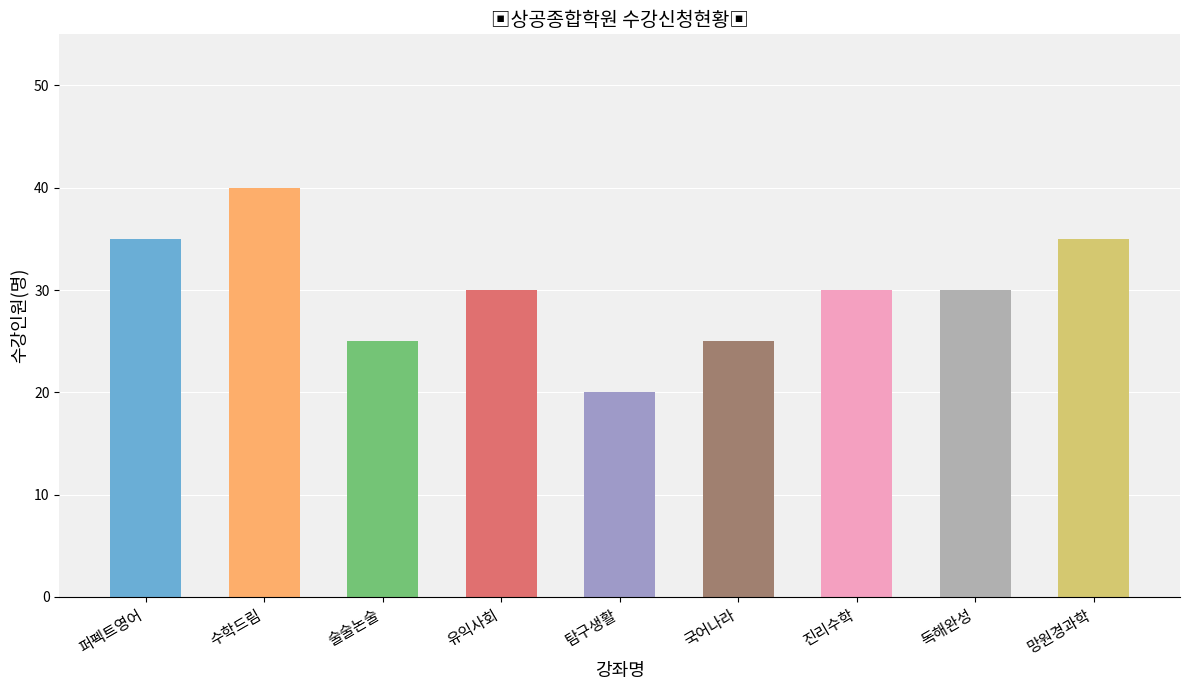

Read the value at 퍼펙트영어.

35